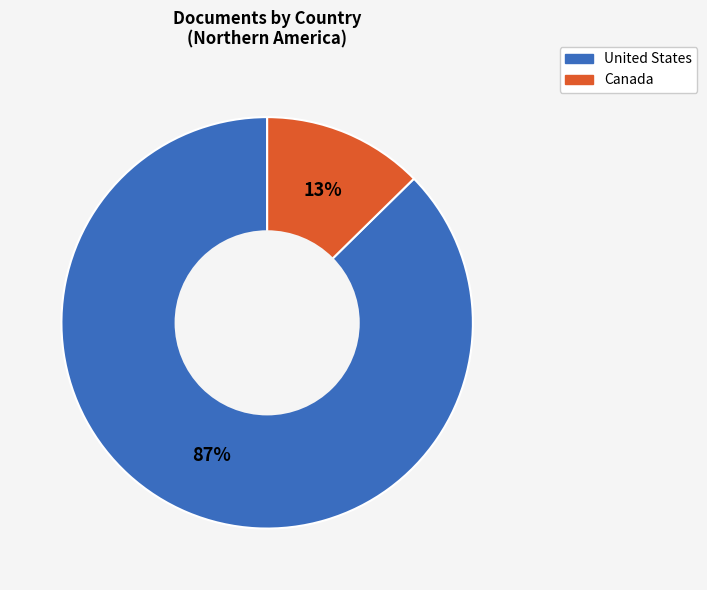

Is there a majority slice in this chart?

Yes